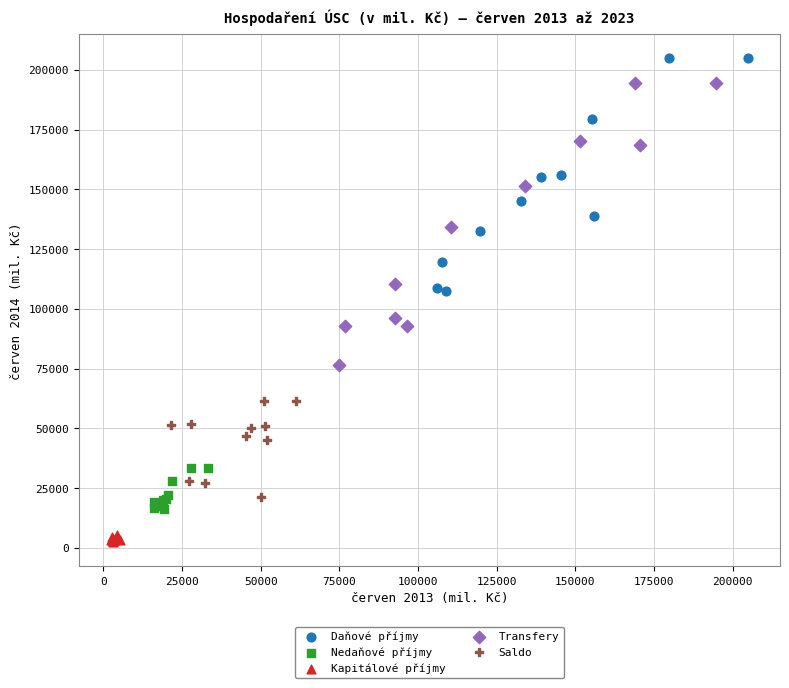

Which series has the largest Y range (max minus min)?

Transfery